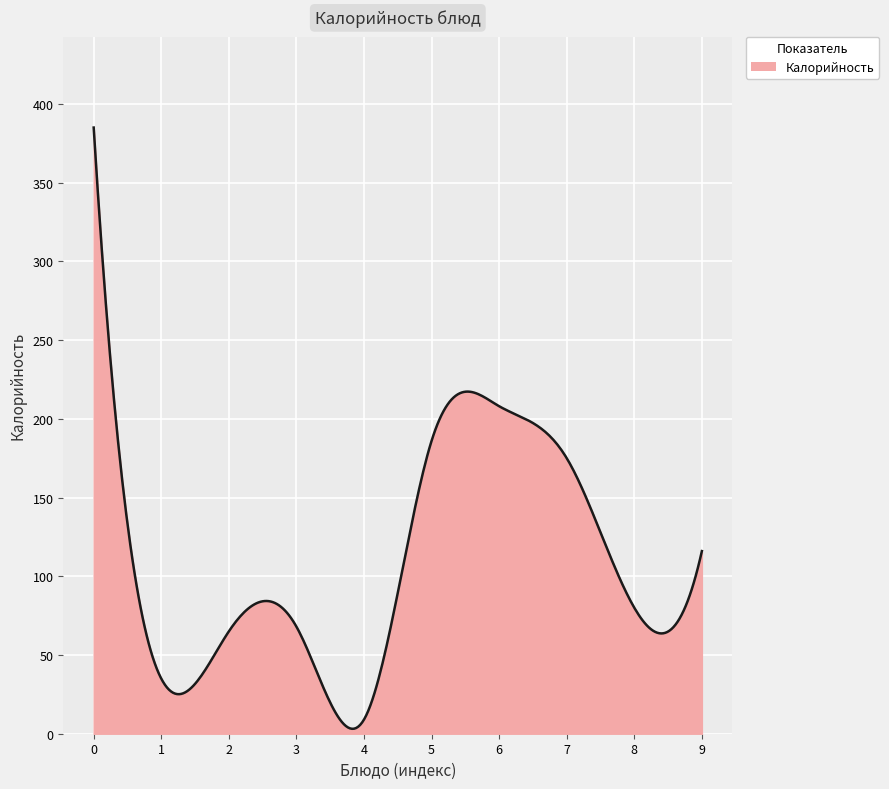

What is the greatest value displayed?

385.0